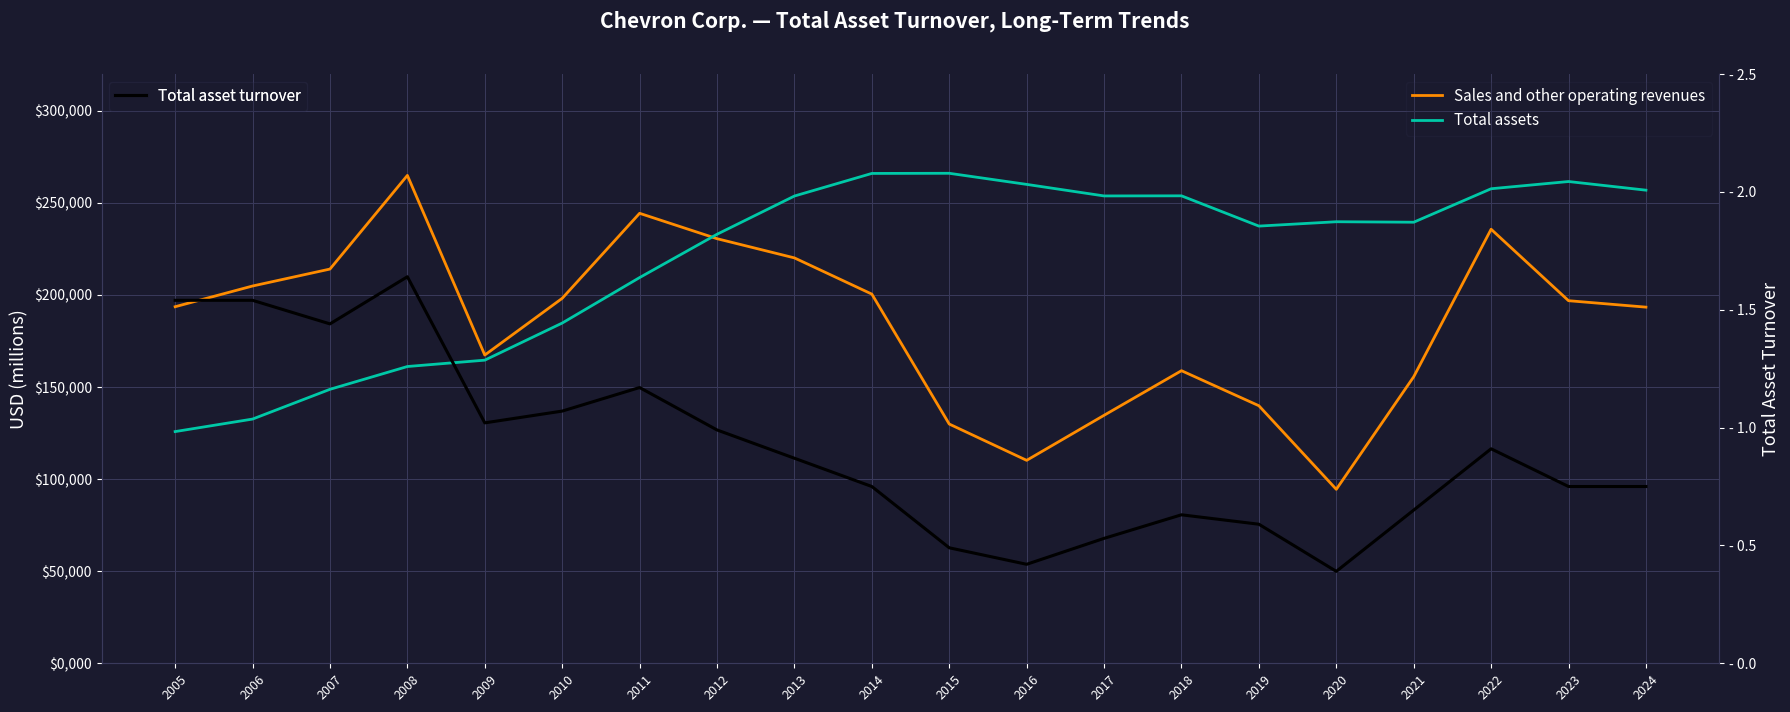

How many interior local valleys does the Sales and other operating revenues series have?

3